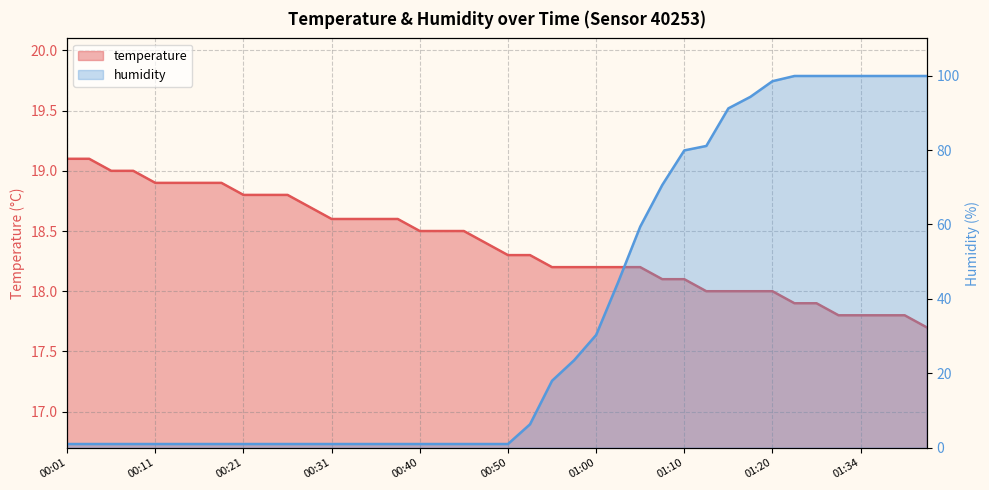

Which series ends up on top after the final intersection of humidity and temperature?

humidity